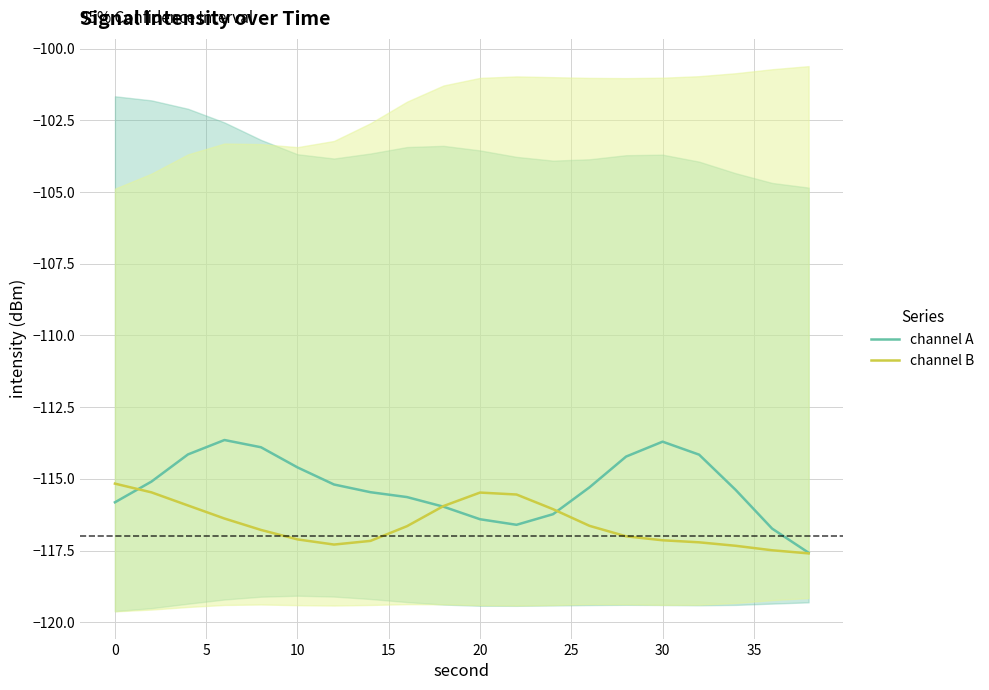

What is the lowest value of the channel A series?

-117.6